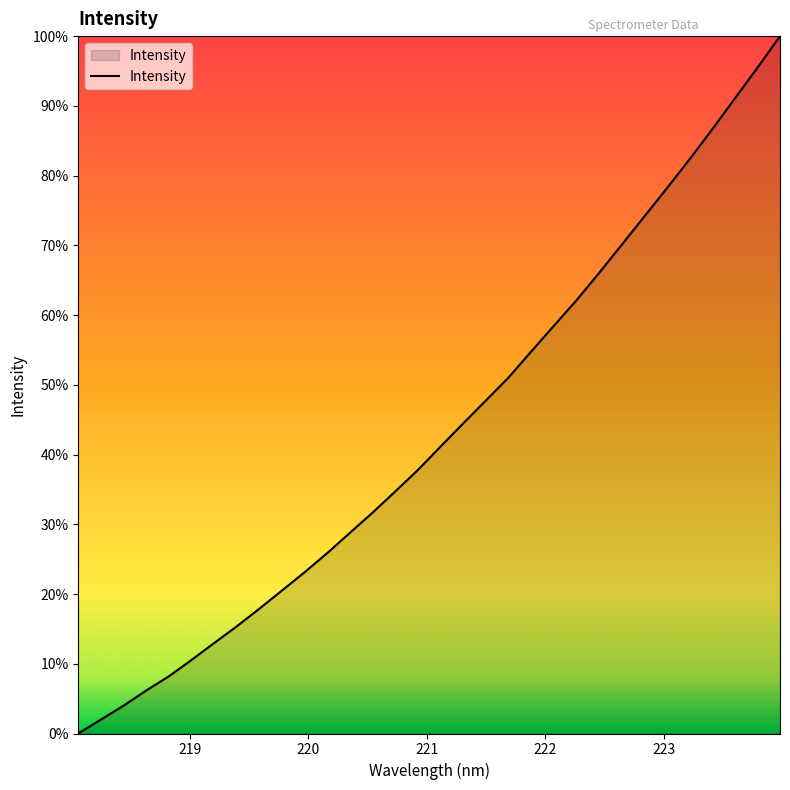

Reading left to right, list all the values displayed in this chart.

218.0596=2394.7	218.2508=2446.3	218.442=2498.2	218.6332=2554.4	218.8244=2607.1	219.0156=2667.9	219.2067=2730.8	219.3979=2793.0	219.589=2858.7	219.7801=2926.4	219.9712=2994.2	220.1623=3065.5	220.3533=3140.8	220.5444=3215.7	220.7354=3294.3	220.9264=3374.0	221.1174=3461.0	221.3083=3546.7	221.4993=3631.7	221.6902=3716.8	221.8812=3813.4	222.0721=3908.8	222.263=4003.6	222.4538=4105.1	222.6447=4209.7	222.8355=4314.8	223.0264=4420.1	223.2172=4527.2	223.408=4638.5	223.5987=4752.9	223.7895=4867.0	223.9802=4984.8